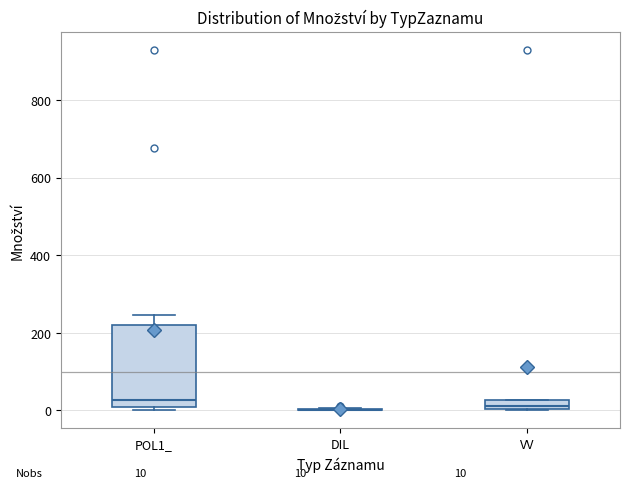

Comparing the boxes themselves (not the whiskers), which one is the tallest?

POL1_